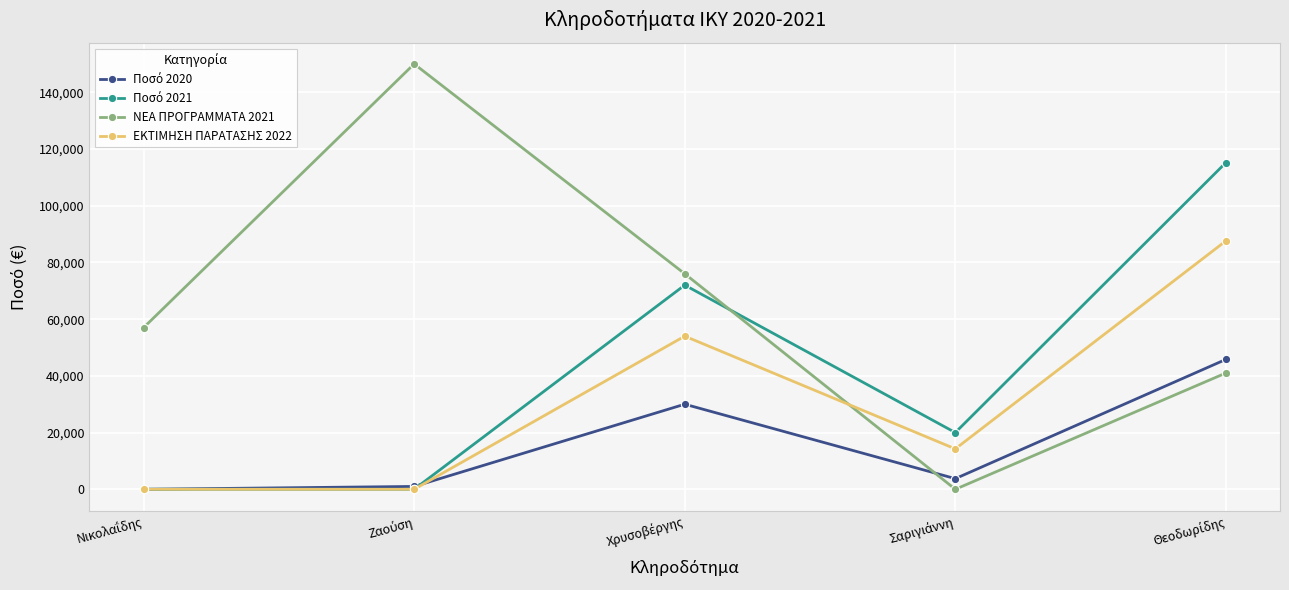

Which series has the largest range (max minus min)?

ΝΕΑ ΠΡΟΓΡΑΜΜΑΤΑ 2021